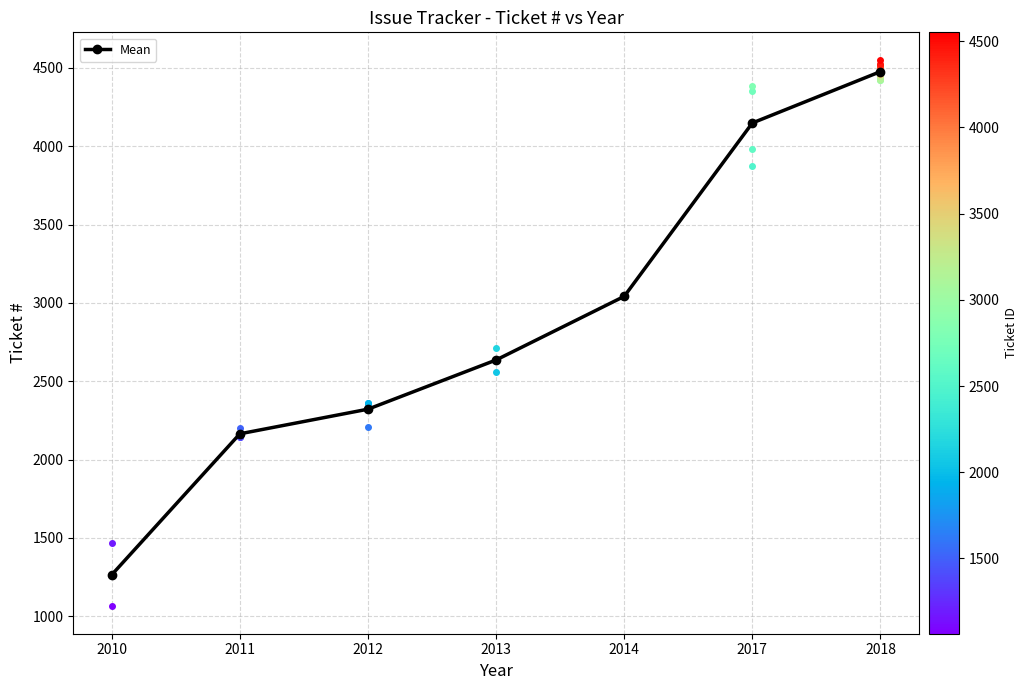

What is the difference between the maximum and minimum values?

3211.4